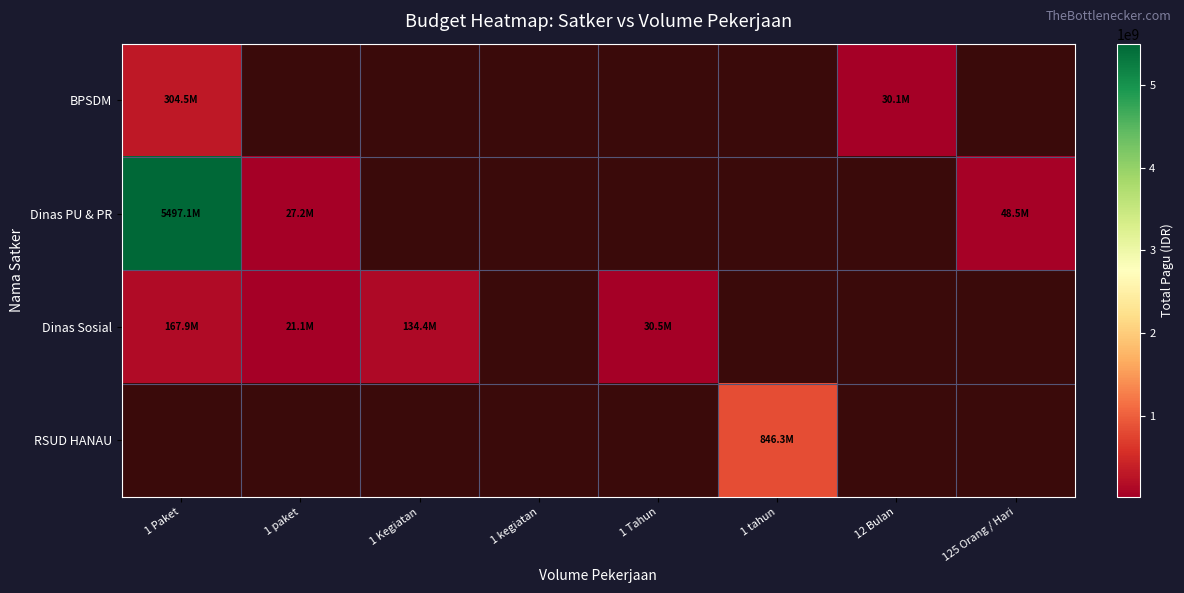

What is the sum of the Dinas Sosial values at 1 Paket and 1 Tahun?

198400000.0